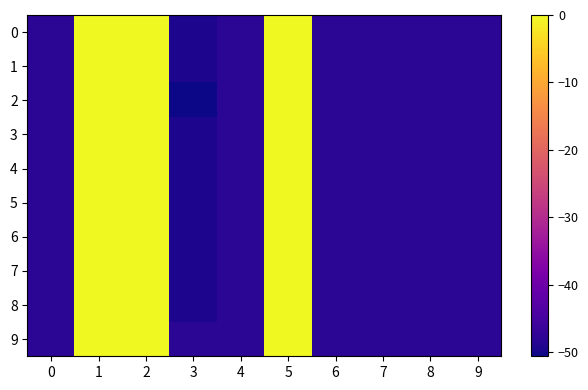

List the series in order of their peak value, lowest first.

0, 1, 2, 3, 4, 5, 6, 7, 8, 9